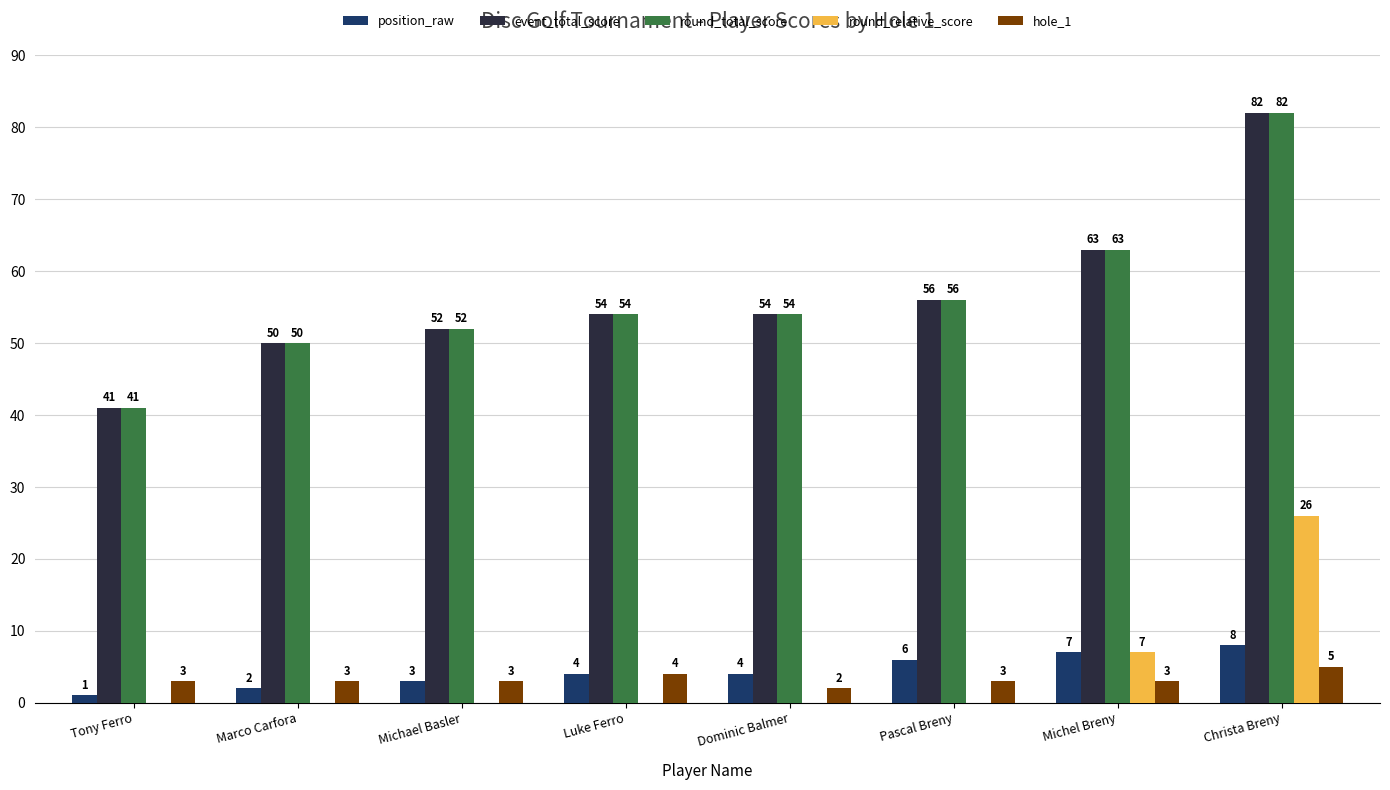

Are the bars grouped side by side (vs. stacked)?

Yes